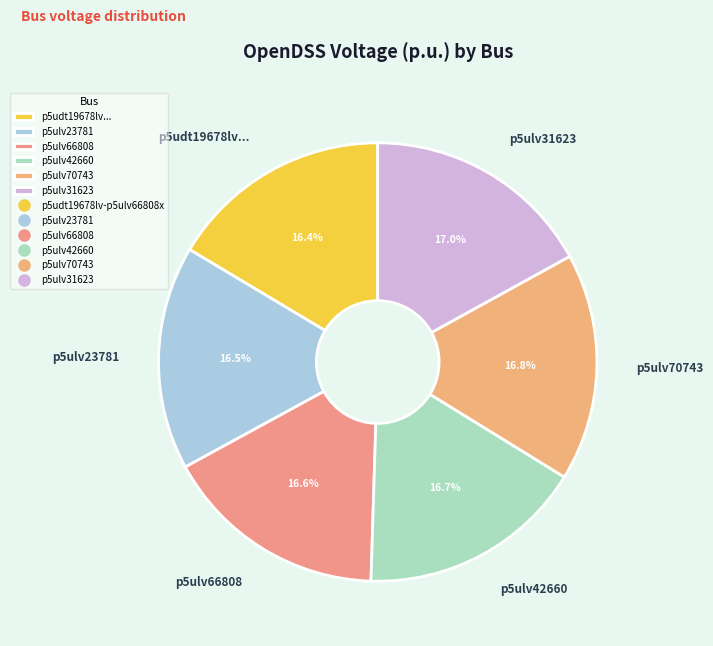

What percentage is the p5ulv70743 slice, to the nearest percent?

17%